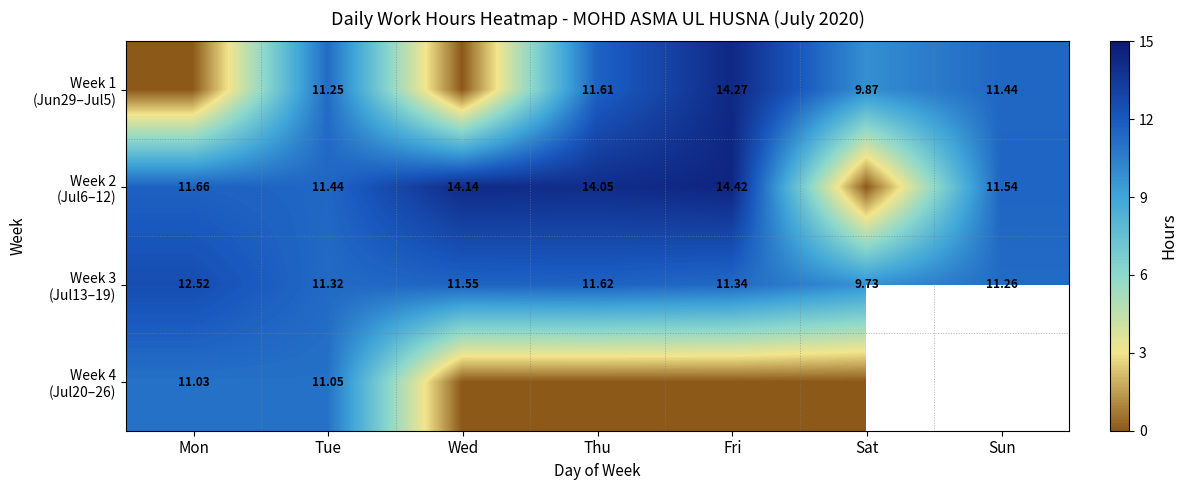

What is the maximum value for Week 1 (Jun29–Jul5)?

14.3